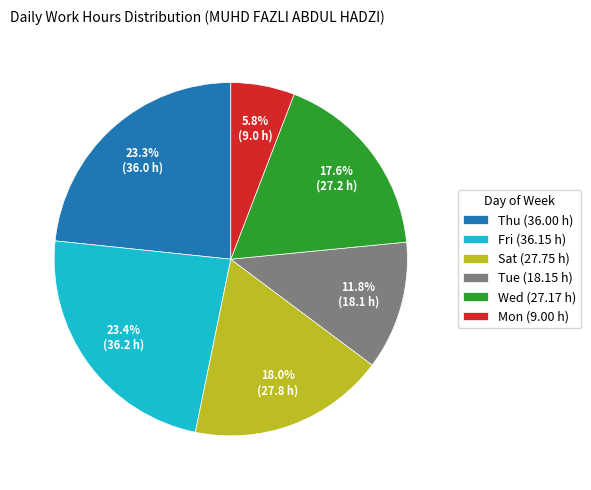

Does Thu (36.00 h) account for over 50% of the chart?

No